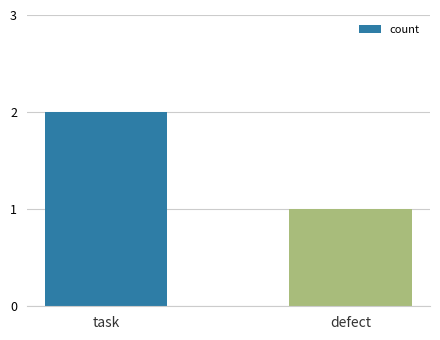

List the labels in order of value, largest first.

task, defect